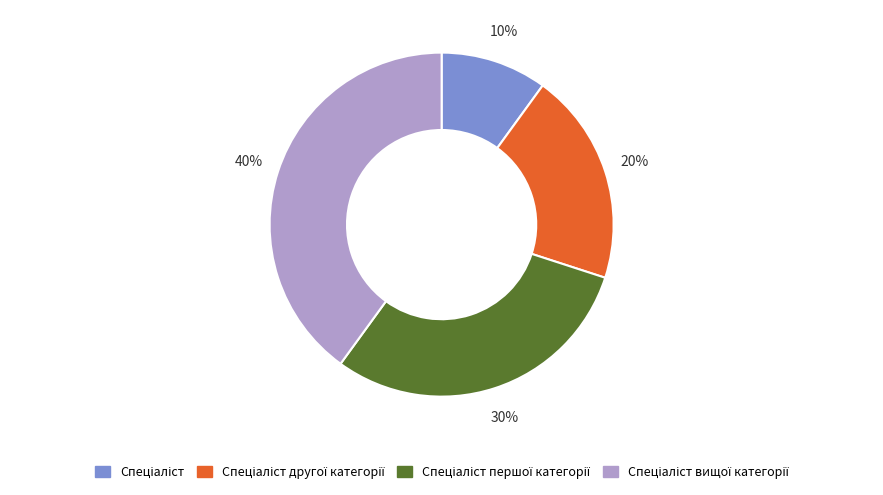

How many segments does this pie chart have?

4